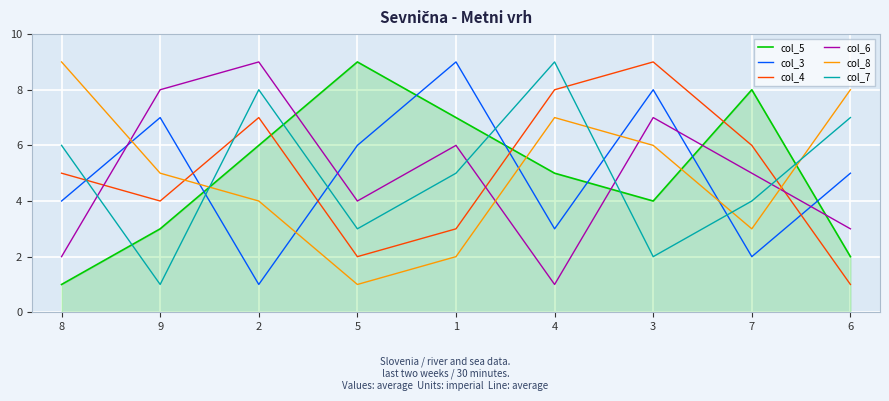

What is the approximate value of col_8 at 1?

2